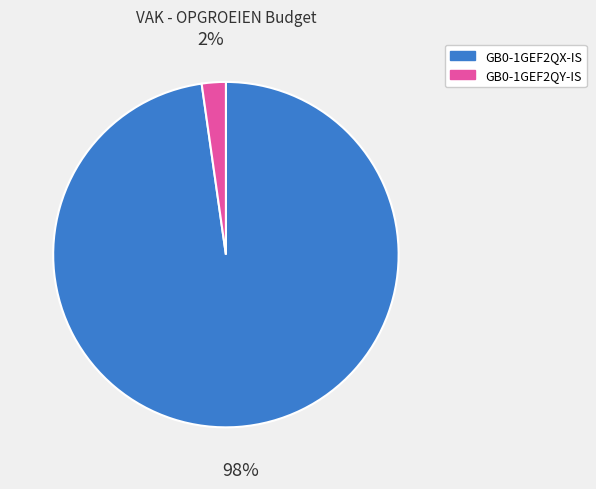

Between GB0-1GEF2QX-IS and GB0-1GEF2QY-IS, which is larger?

GB0-1GEF2QX-IS